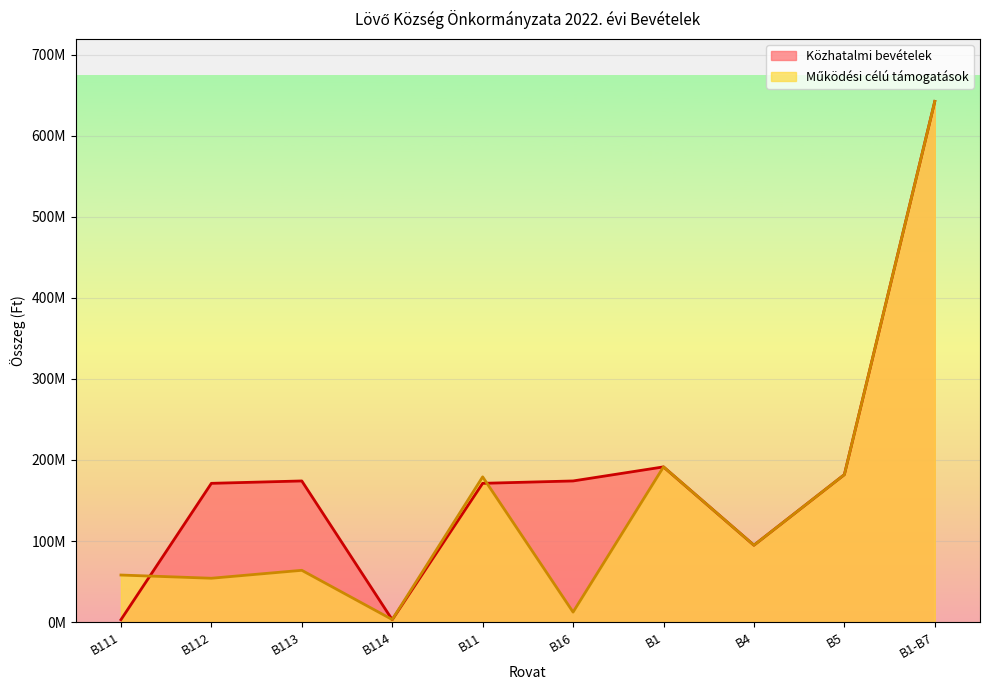

How many intersections are there between Működési célú támogatások and Közhatalmi bevételek?

3